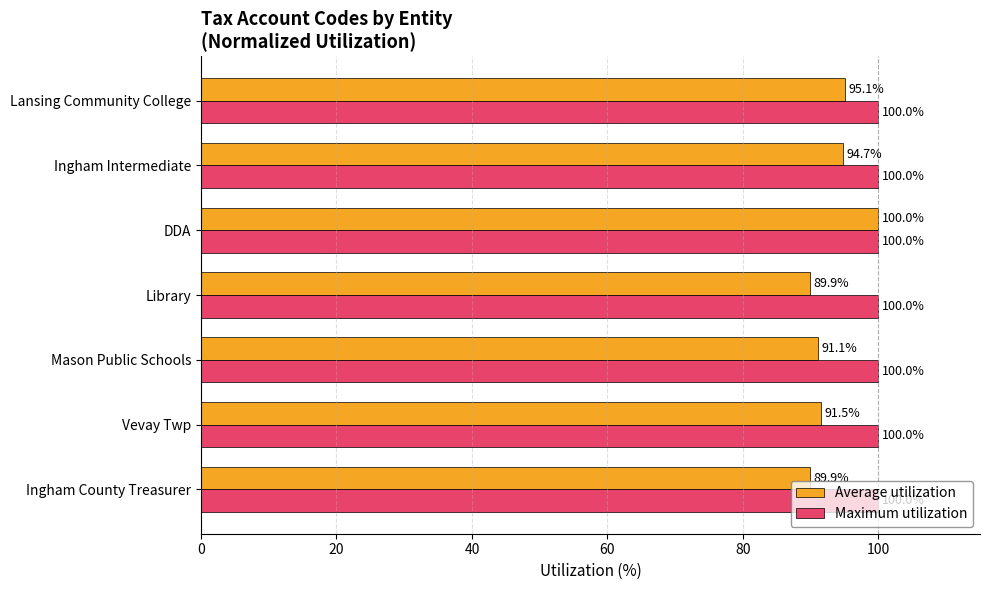

Reading left to right, transcribe all the data shown in this chart.

Average utilization: 89.9	91.5	91.1	89.9	100.0	94.7	95.1
Maximum utilization: 0.3	0.3	0.3	0.3	0.3	0.3	0.3